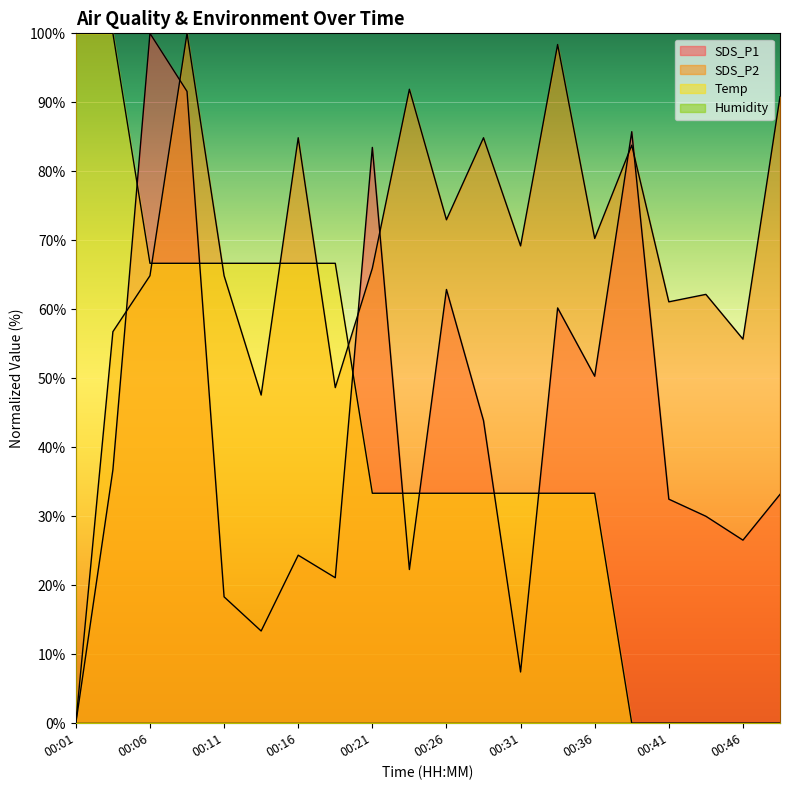

What is the highest value of the SDS_P2 series?

100.0